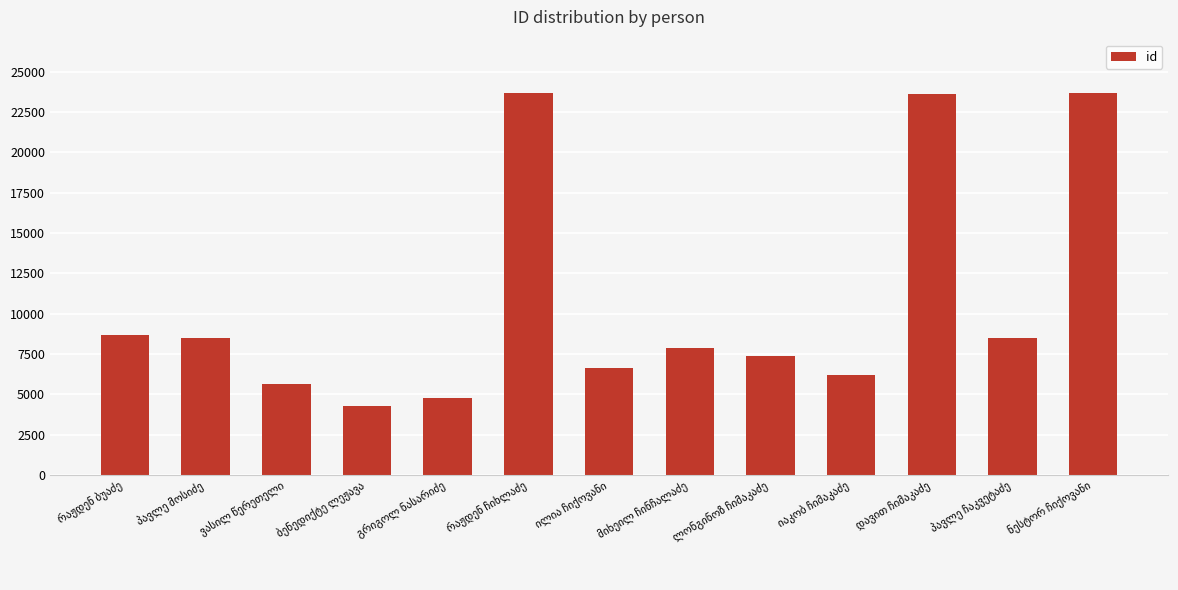

What is the greatest value displayed?

23672